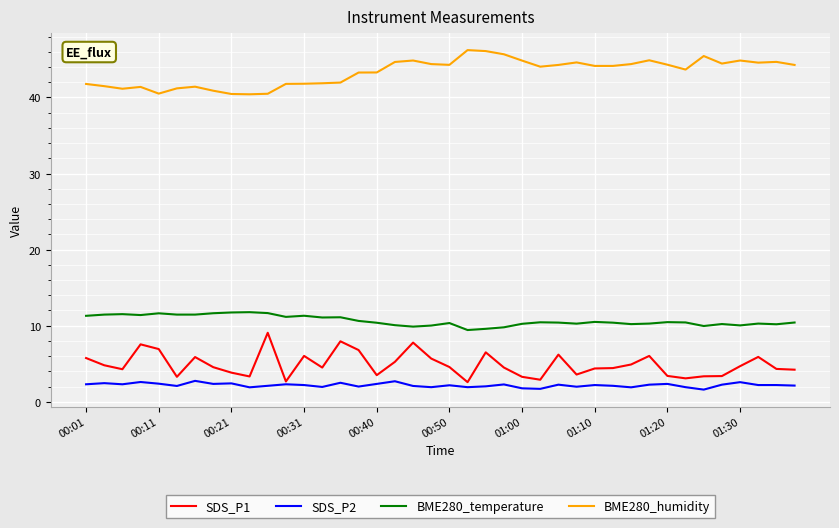

What is the smallest value displayed?

1.6